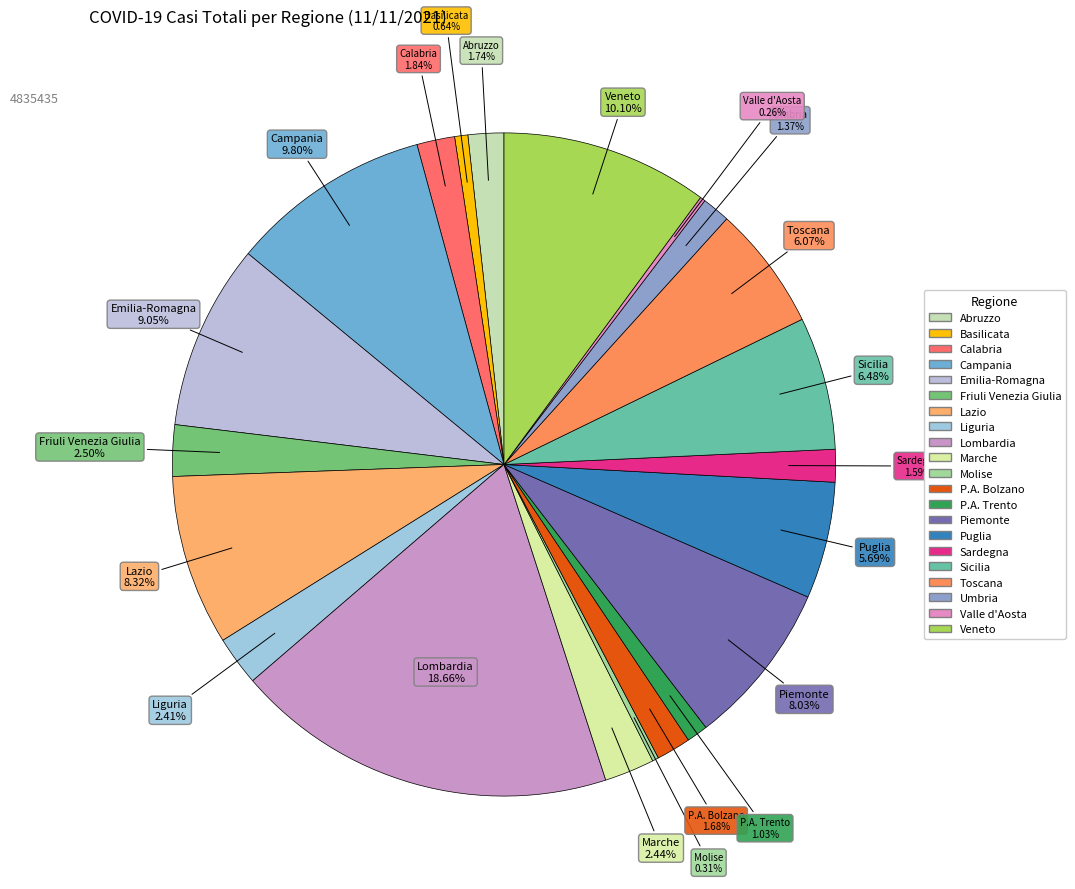

The Piemonte slice represents 18% of the pie. True or false?

False